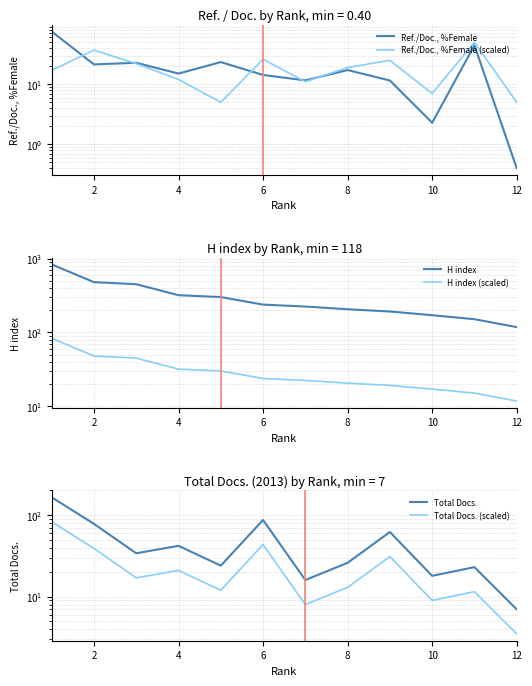

True or false: Total Docs. and Total Docs. (scaled) cross at least once.

False